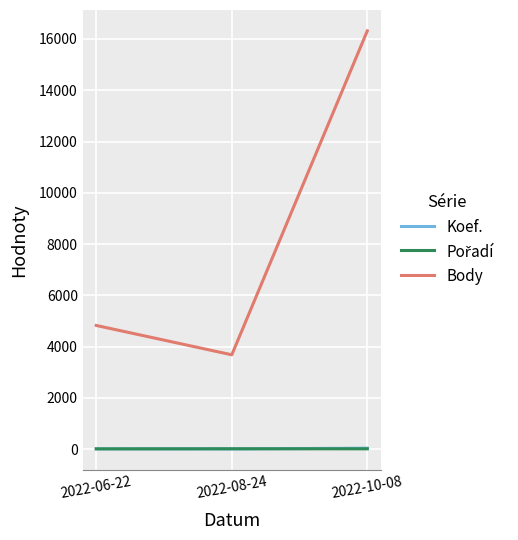

At which category is the sum across all series the highest?

2022-10-08